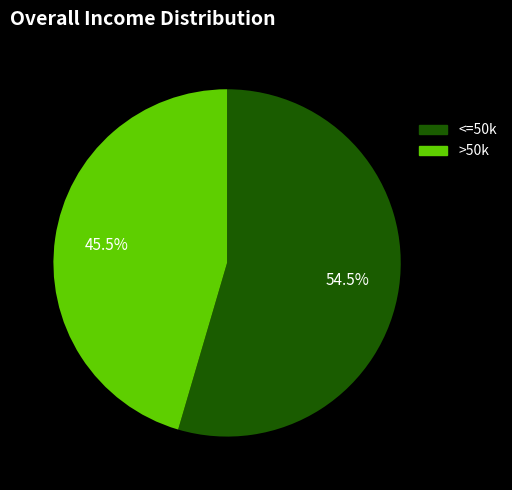

Which has a higher value, <=50k or >50k?

<=50k